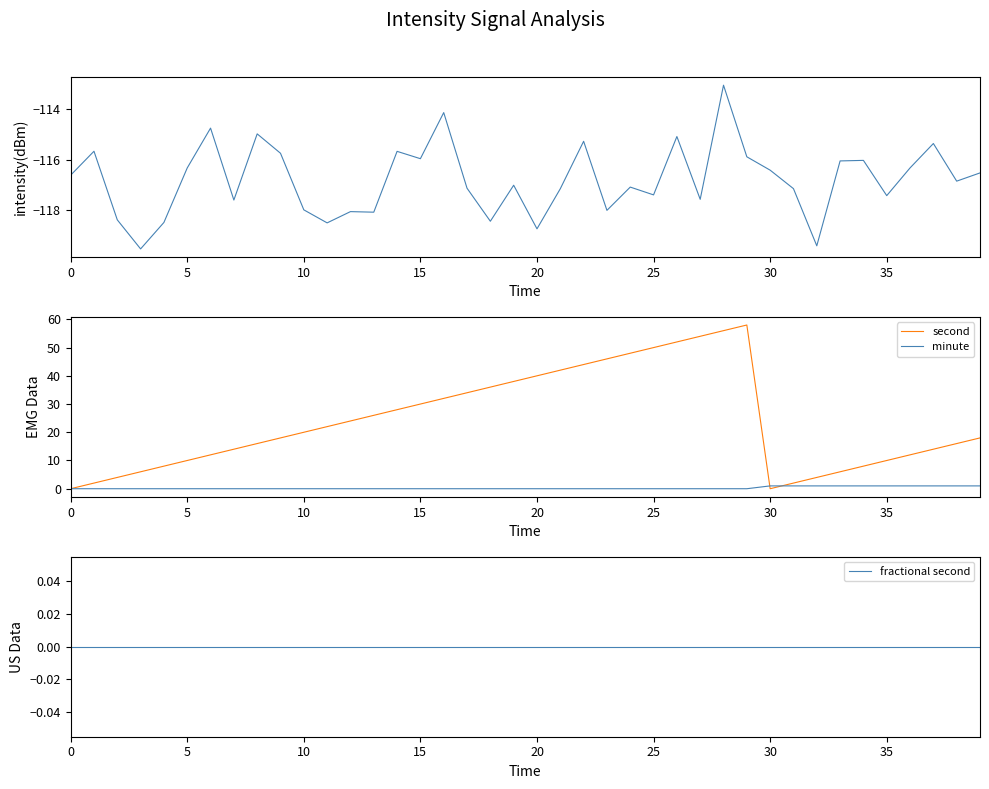

At 20, list the series in order from largest to smallest.

second, minute, fractional second, intensity(dBm)